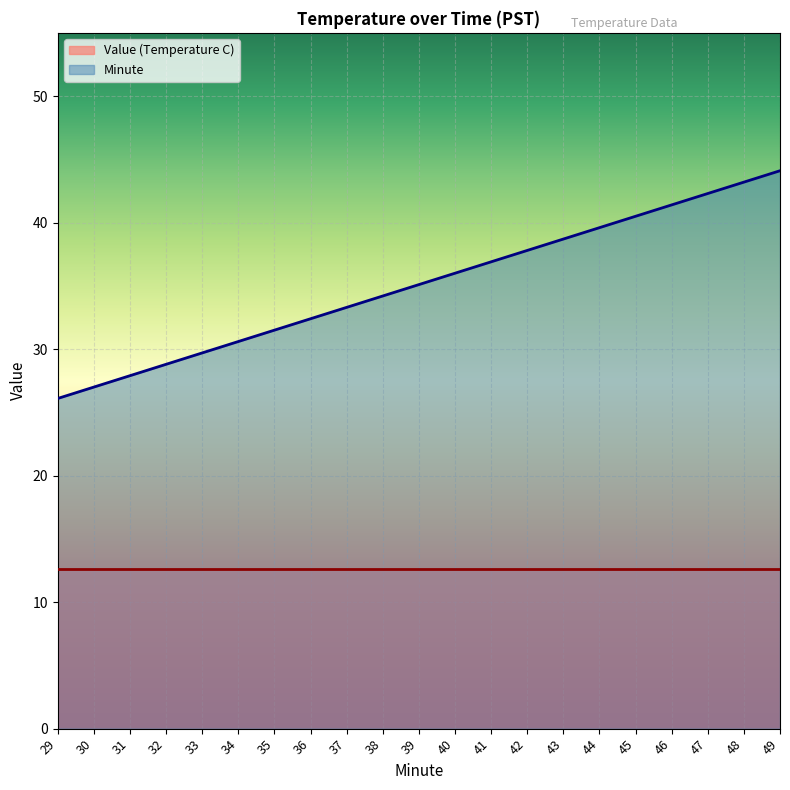

Which series has the largest total across all categories?

Minute